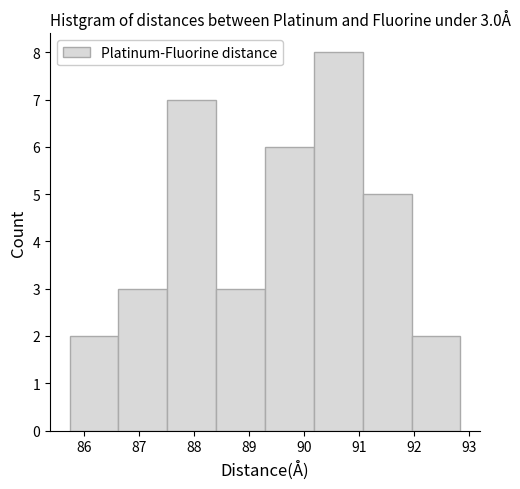

Which range on the x-axis has the tallest bar?

90.2 to 91.1